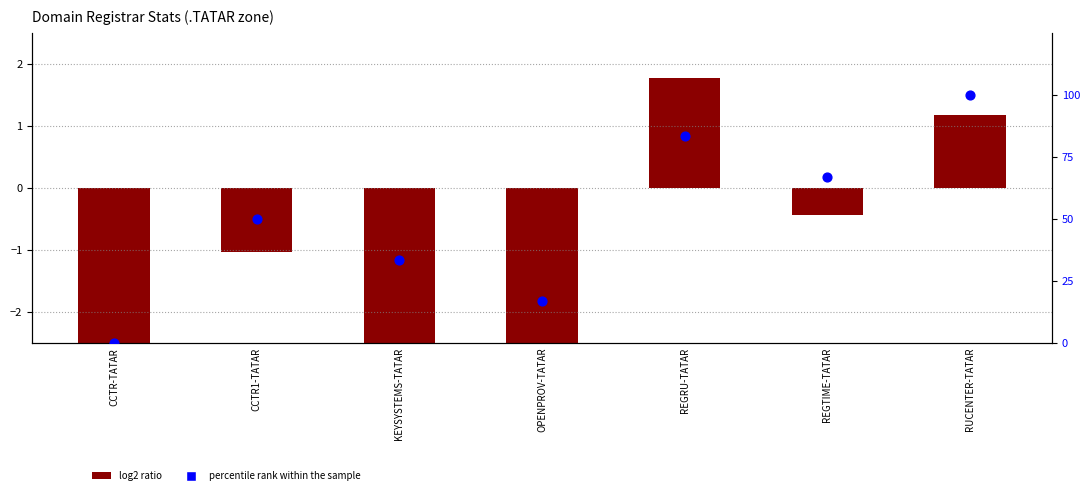

Which series has the largest total across all categories?

percentile rank within the sample